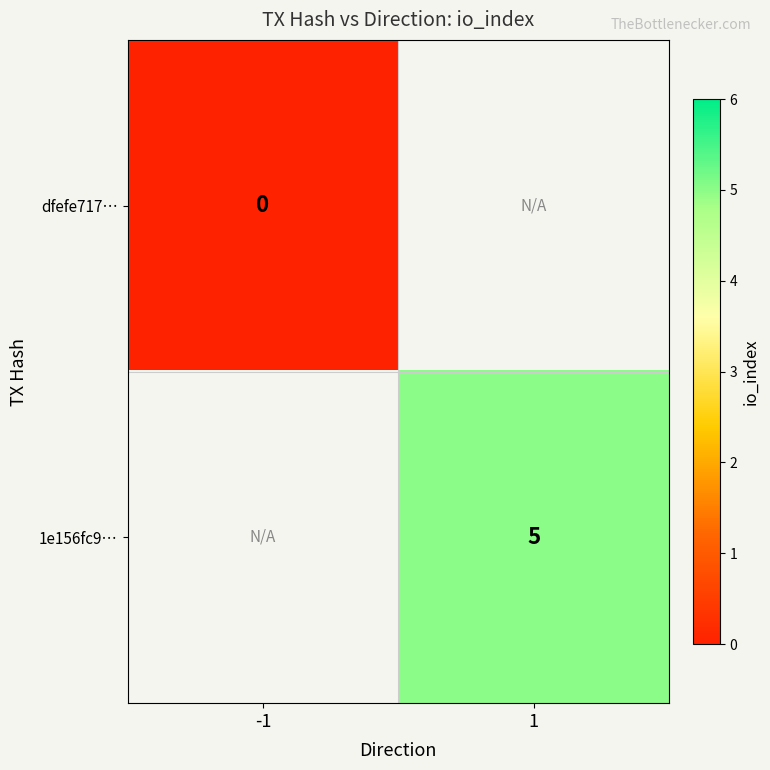

Is it true that 1e156fc9… equals 5 at 1?

True